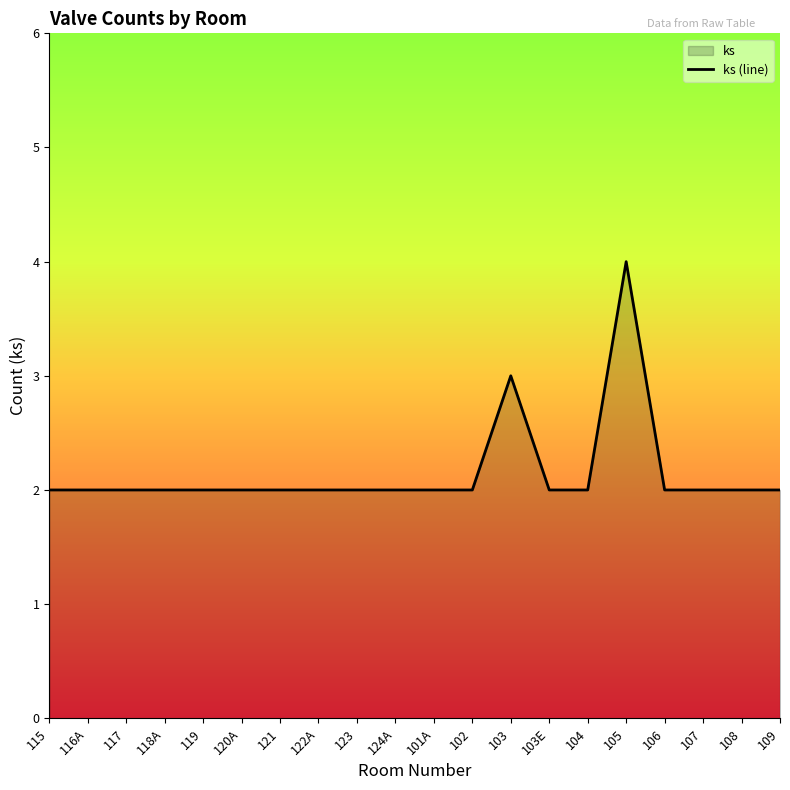

What is the label of the 16th point from the left?

105